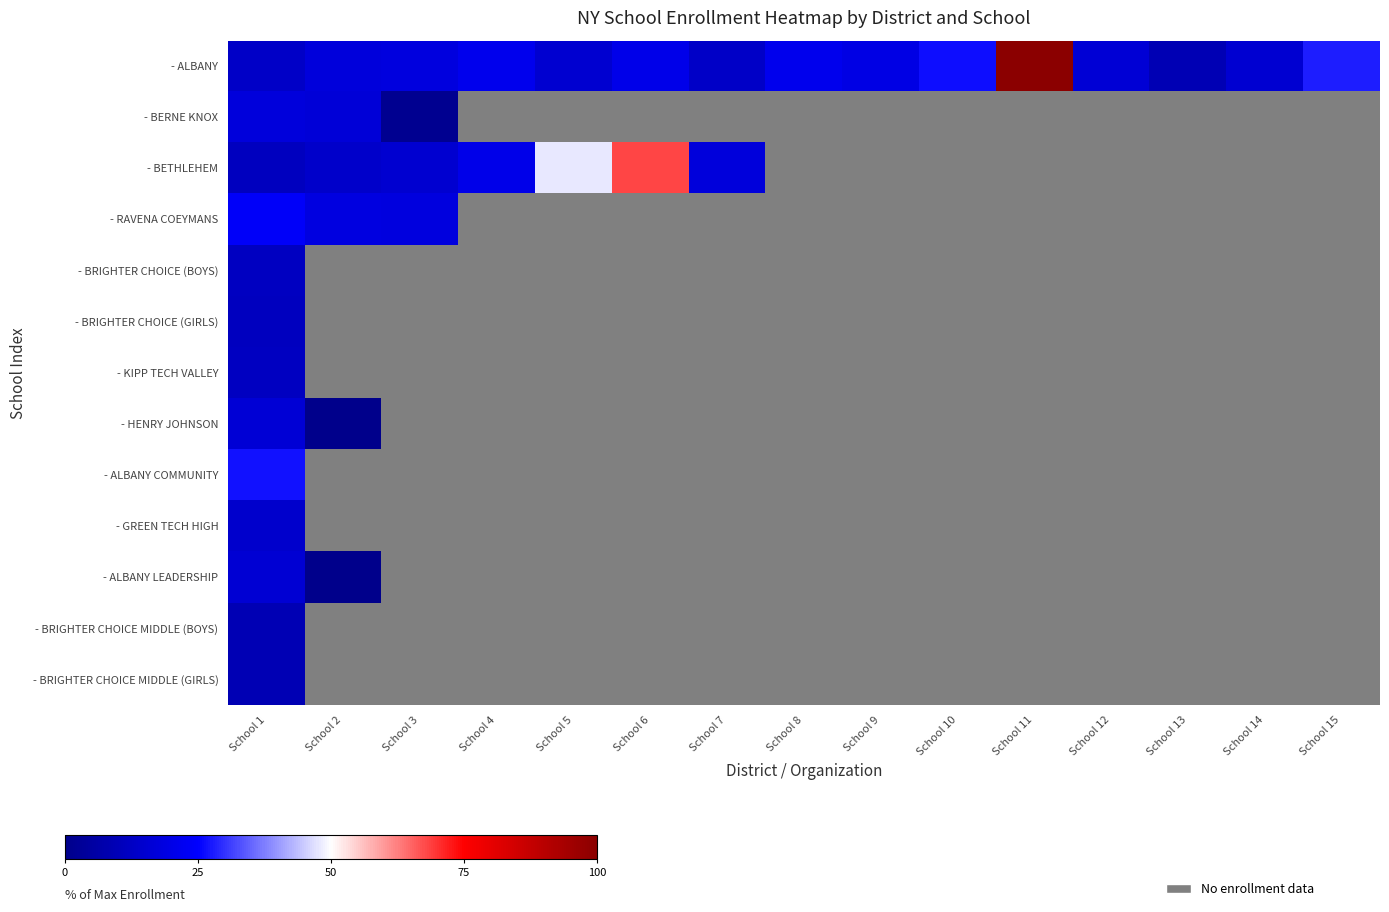

At how many categories does at least one series exceed 24?

6